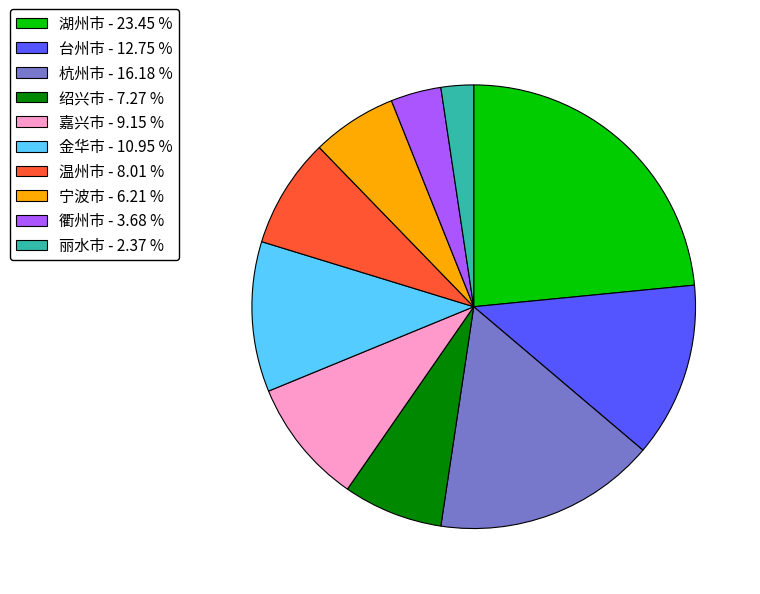

What is the smallest slice in the pie chart?

丽水市